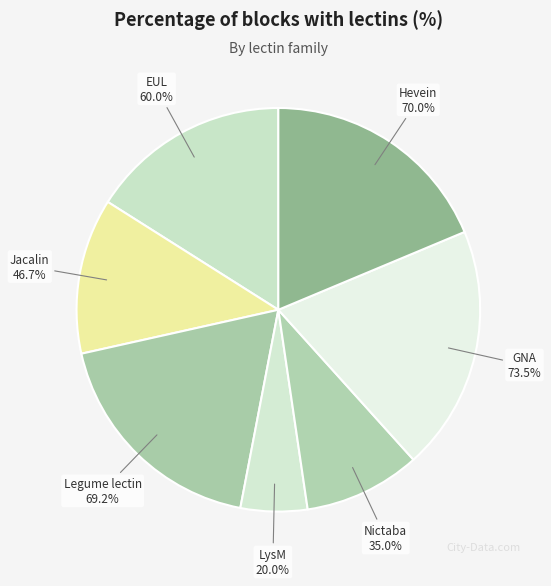

To the nearest percent, what is the average slice percentage?

14%